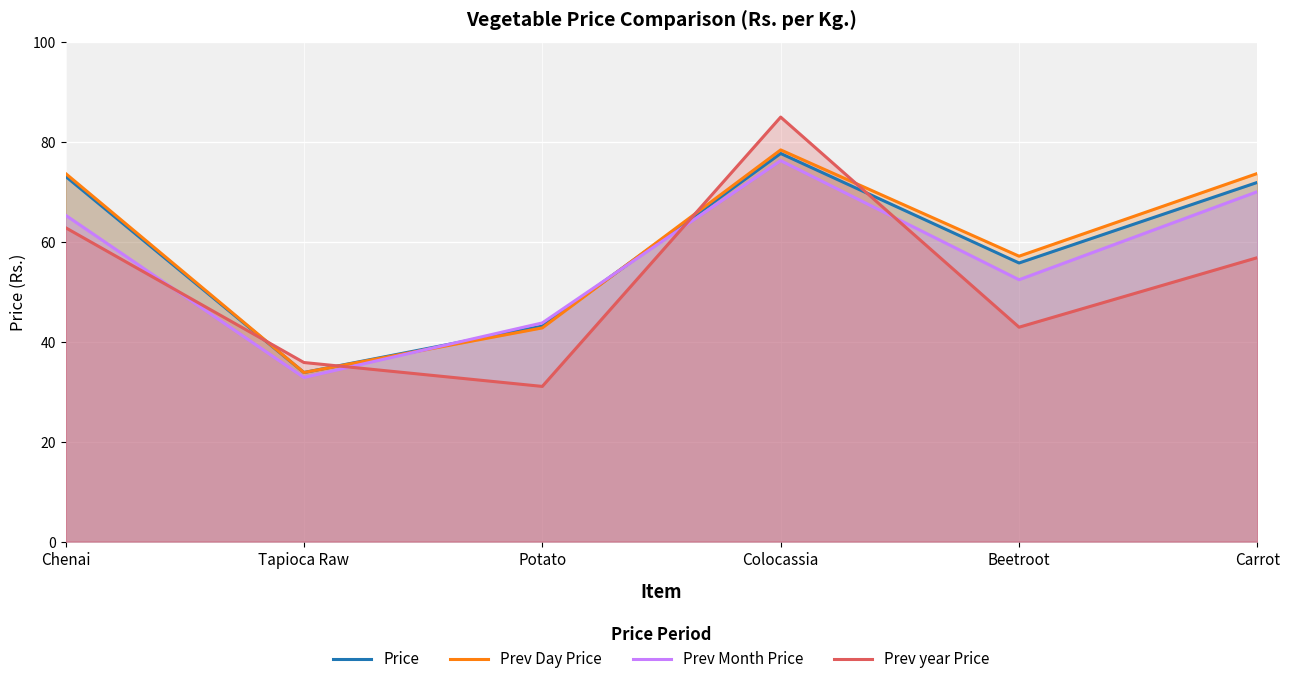

Between Potato and Colocassia, which is larger?

Colocassia